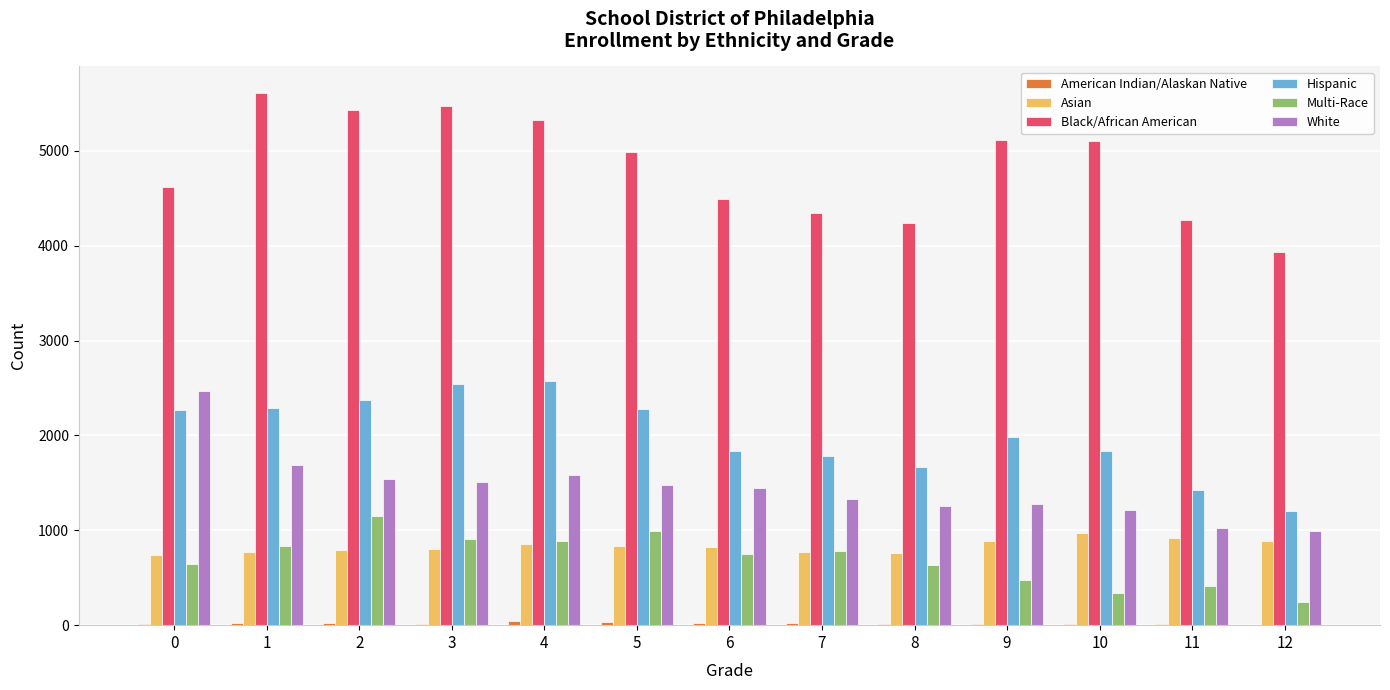

What is the sum of all Asian values?

10810